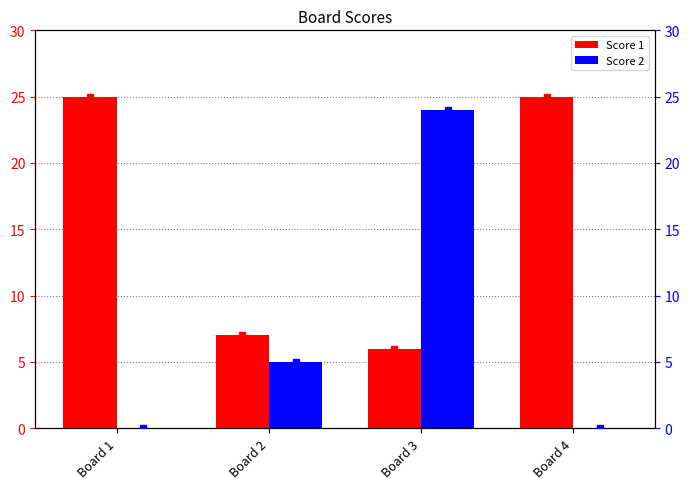

What is the sum of all Score 1 values?

63